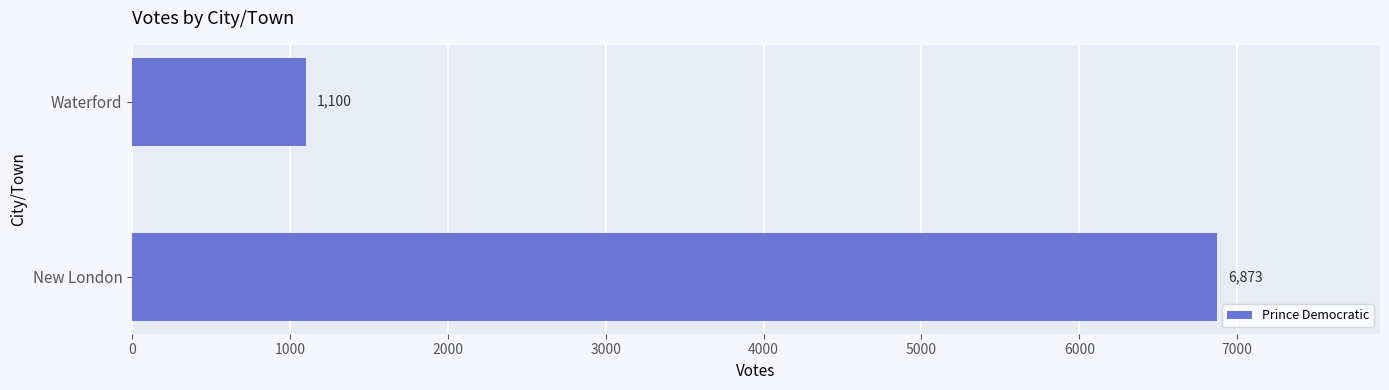

What is the maximum value shown in the chart?

6873